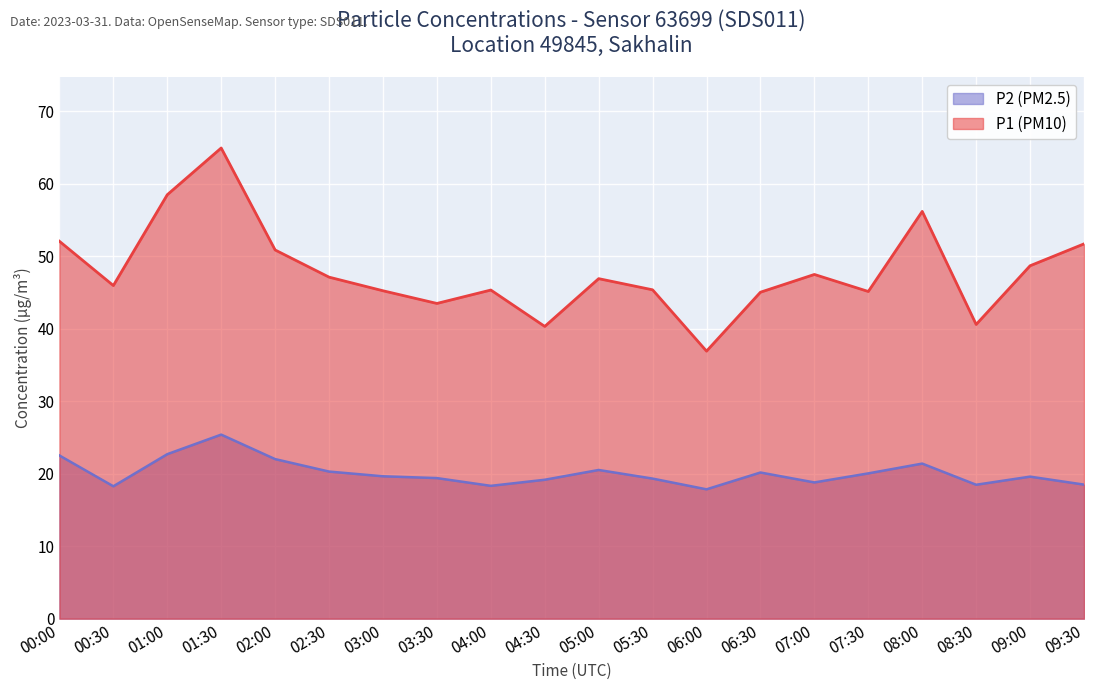

Which series has the largest total across all categories?

P1 (PM10)